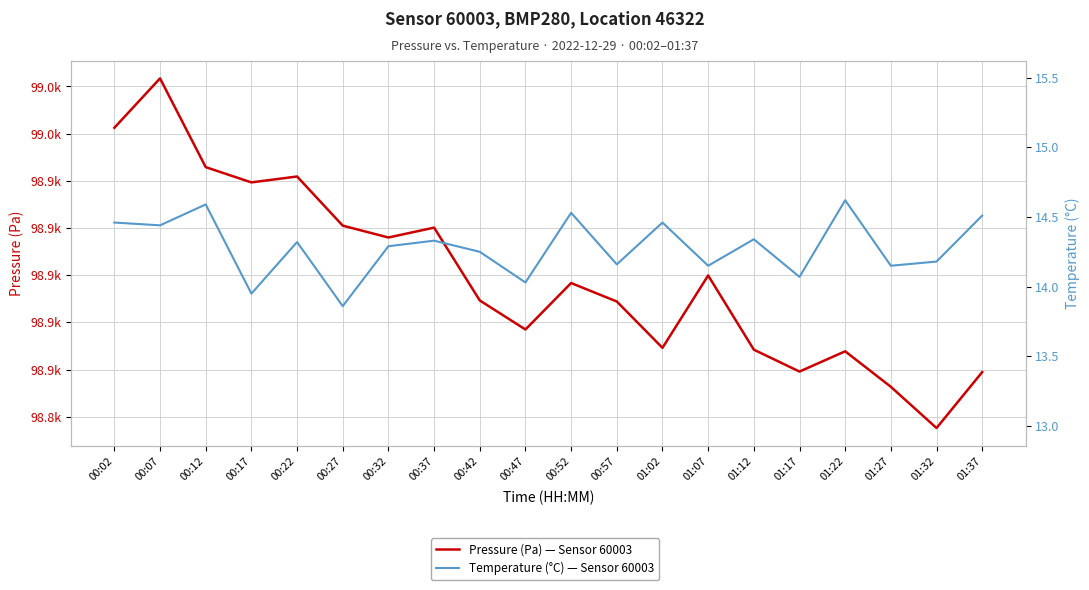

Which series has the largest range (max minus min)?

Pressure (Pa) — Sensor 60003